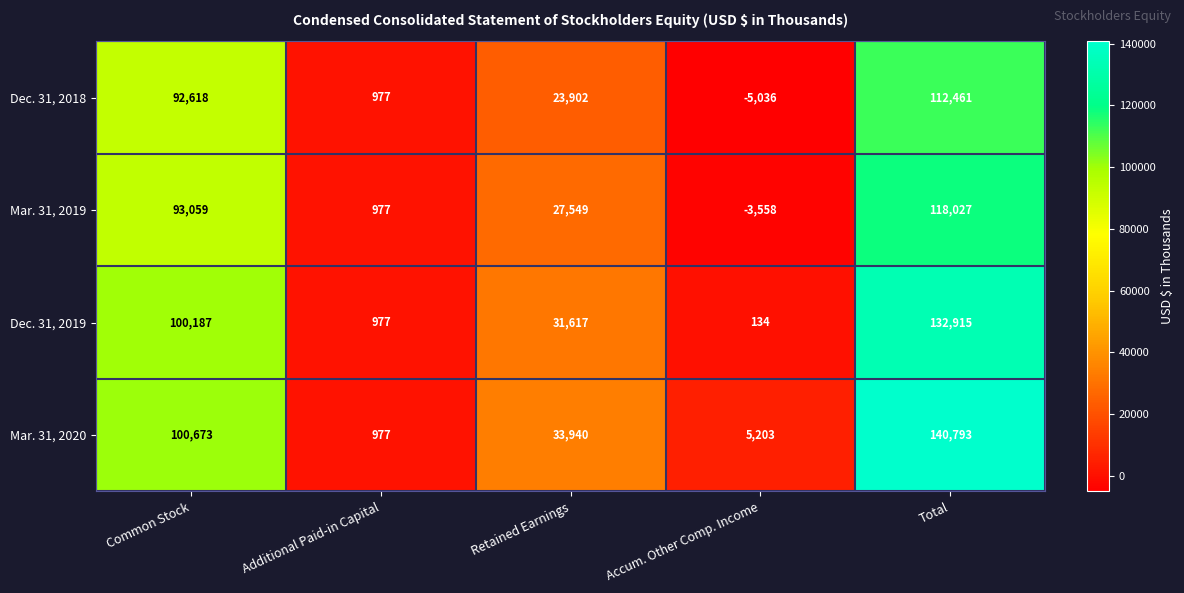

True or false: Dec. 31, 2019 has a value of 100187 at Common Stock.

True